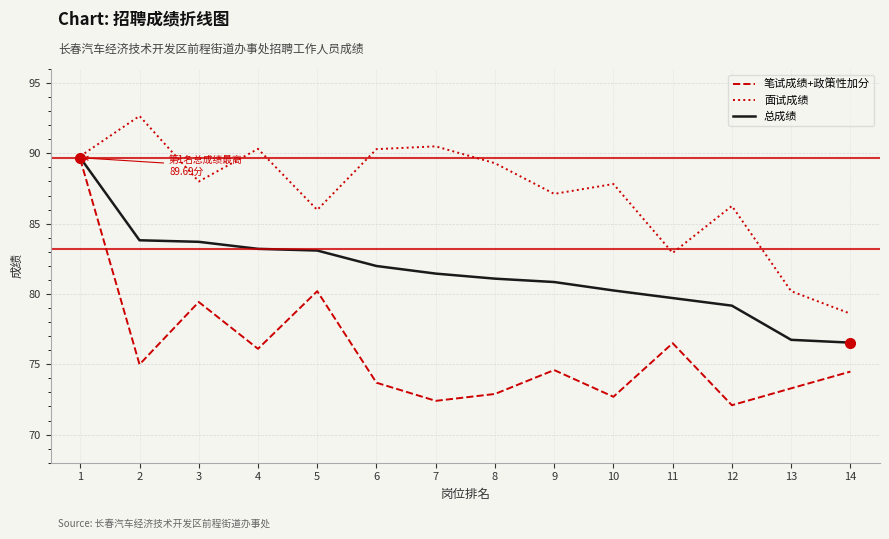

True or false: 笔试成绩+政策性加分 has a value of 73.7 at 6.

True